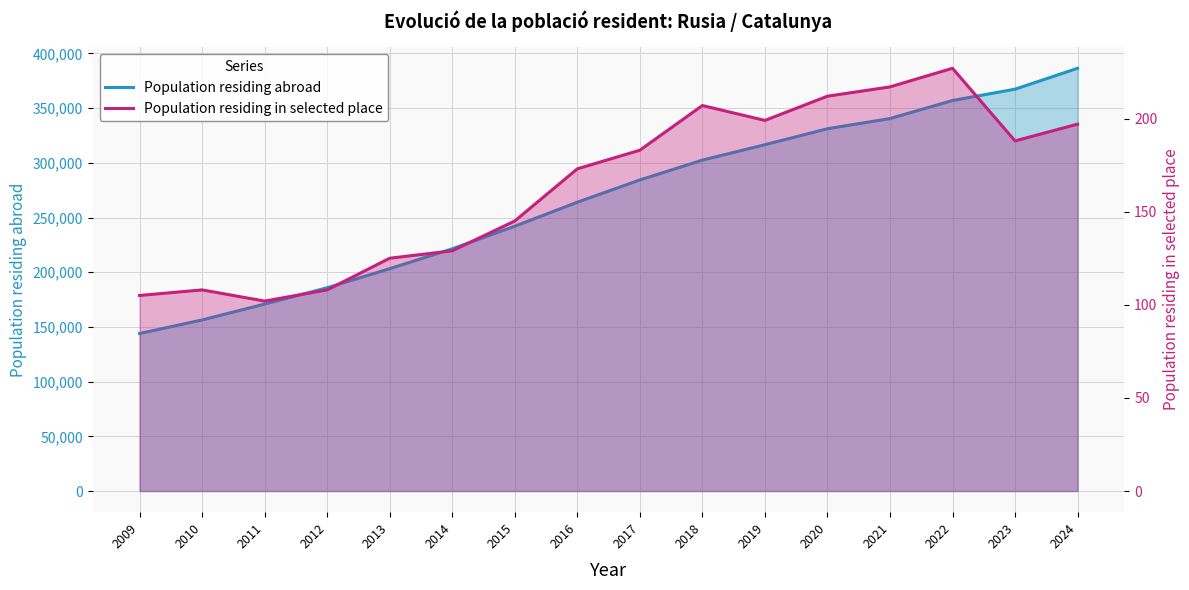

What is the difference between the second highest and minimum values in the Population residing abroad series?

223365